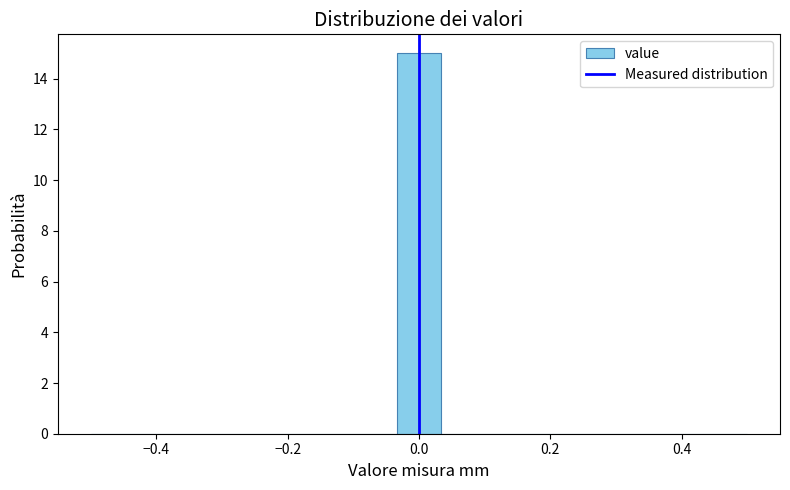

Around what value on the x-axis is the tallest bar? Give the approximate position of its centre, as read against the axis.

0.00